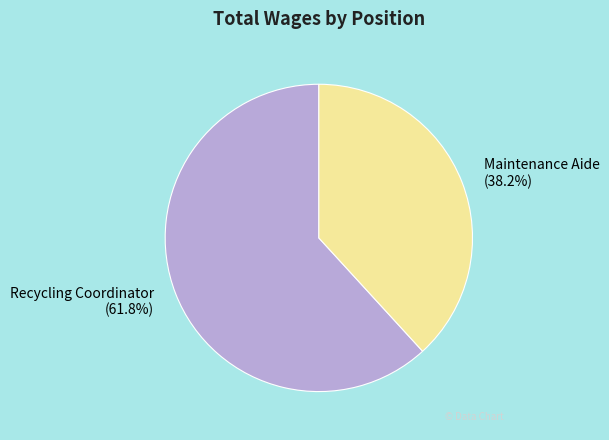

What percentage is the Recycling Coordinator slice, to the nearest percent?

62%